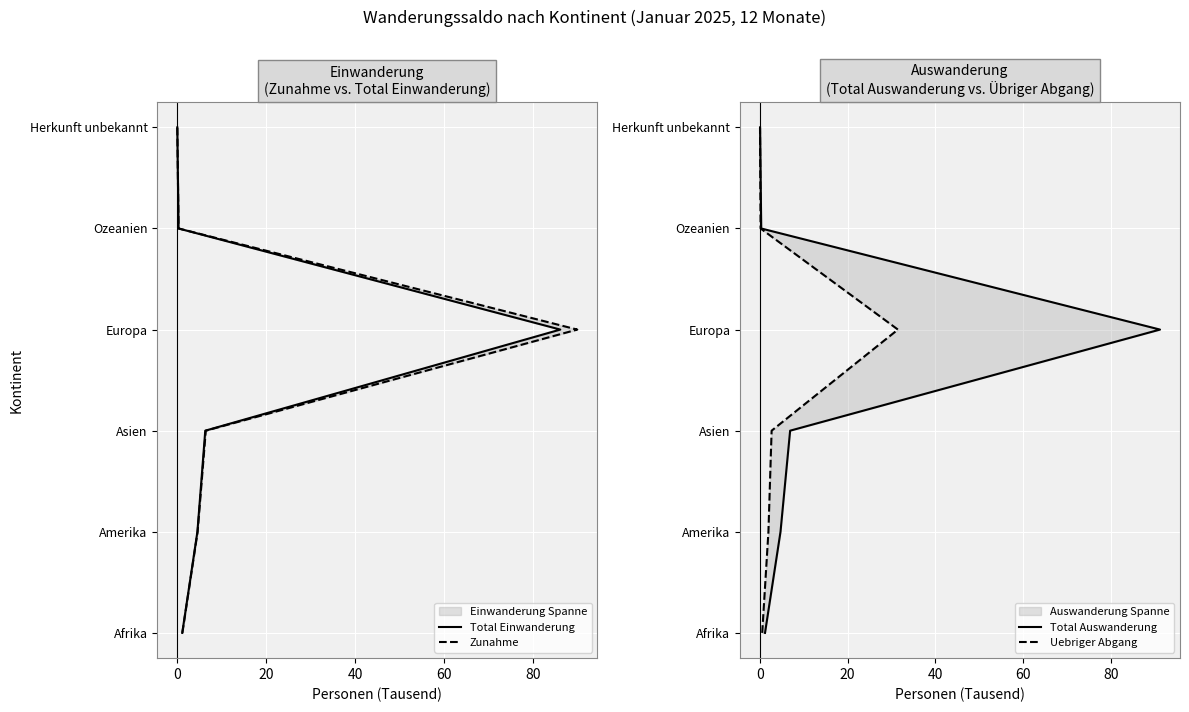

Does the chart display data point markers on the line(s)?

No